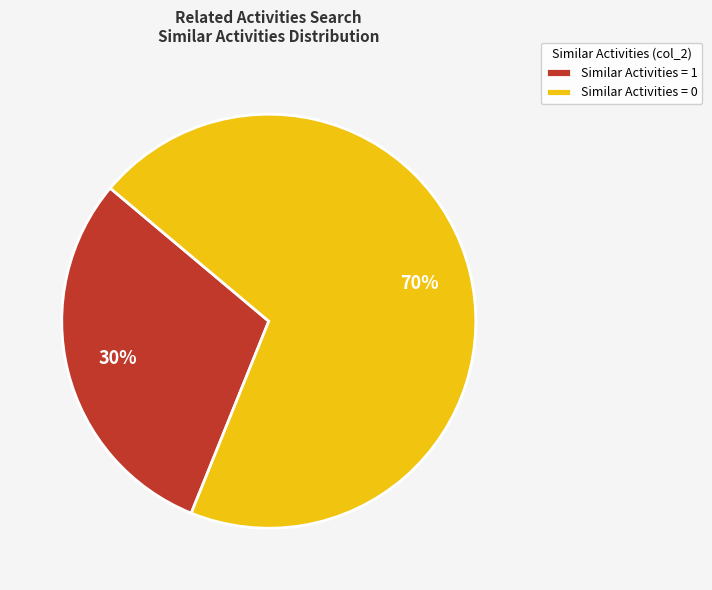

To the nearest percent, what is the combined percentage of Similar Activities = 1 and Similar Activities = 0?

100%